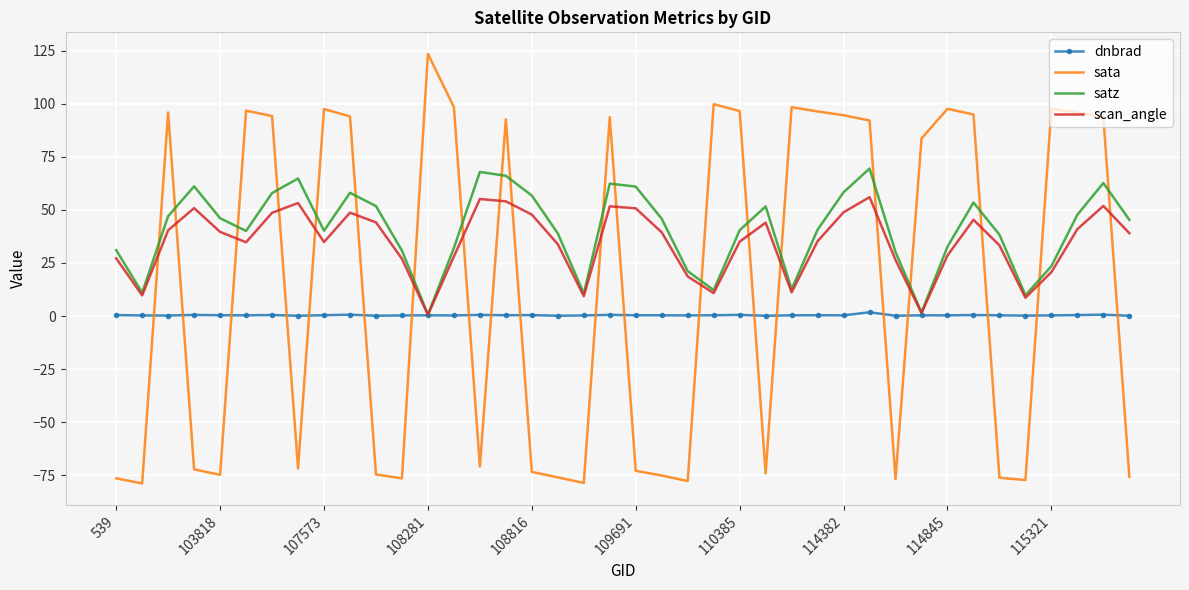

In scan_angle, how many points are lower than both neighbors (excluding endpoints)?

9